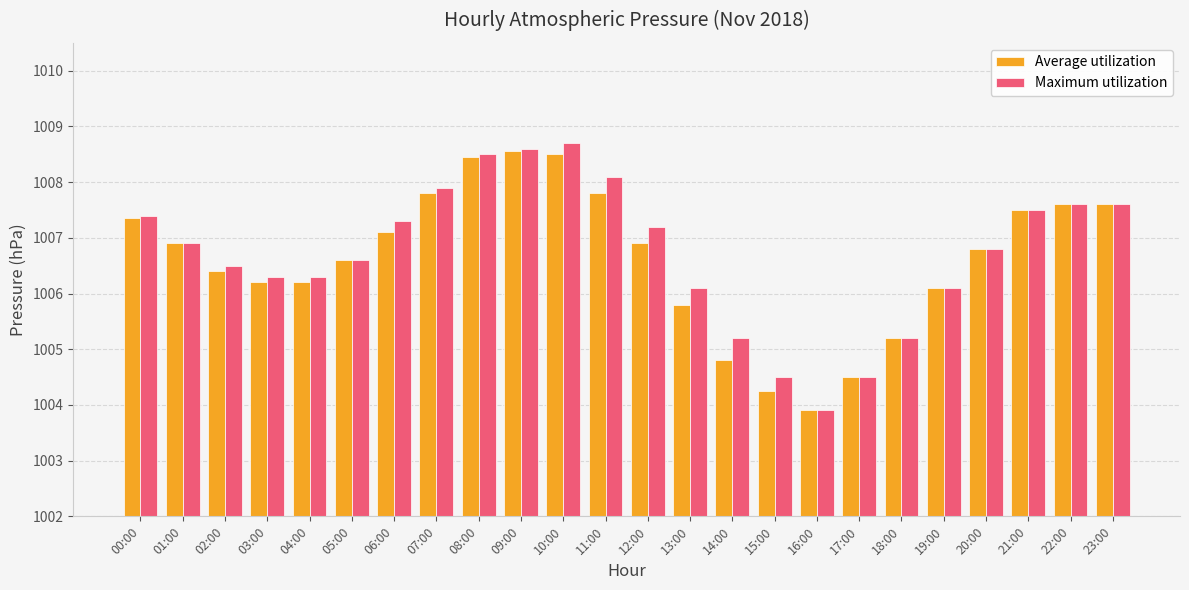

What is the difference between the Average utilization values at 18:00 and 01:00?

1.7